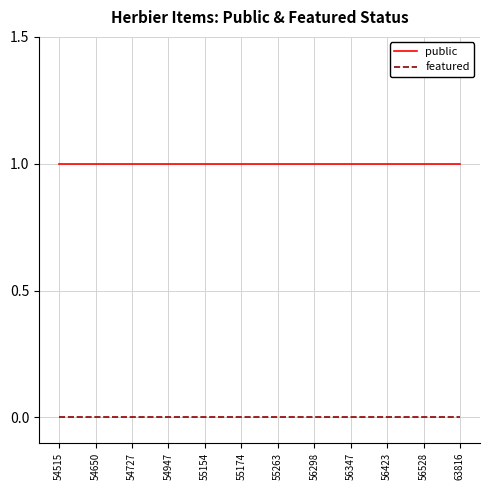

Reading left to right, transcribe all the data shown in this chart.

public: 1	1	1	1	1	1	1	1	1	1	1	1
featured: 0	0	0	0	0	0	0	0	0	0	0	0